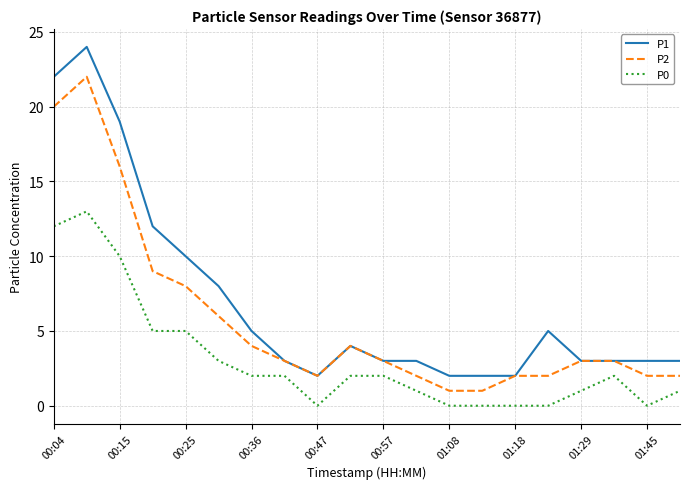

Which series has the largest range (max minus min)?

P1